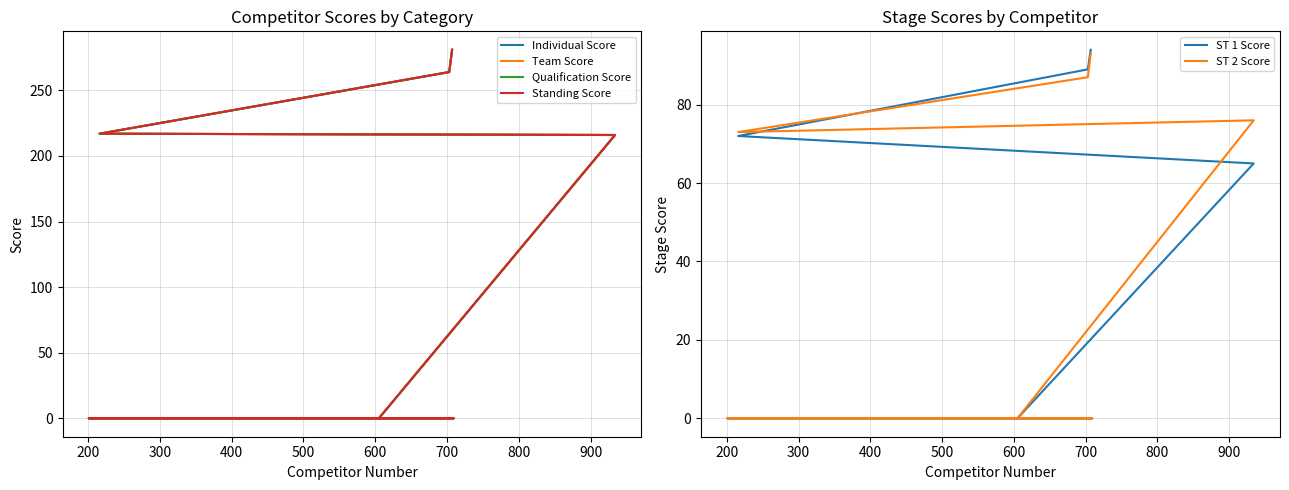

What is the spread (max minus min) of values at 400?

151